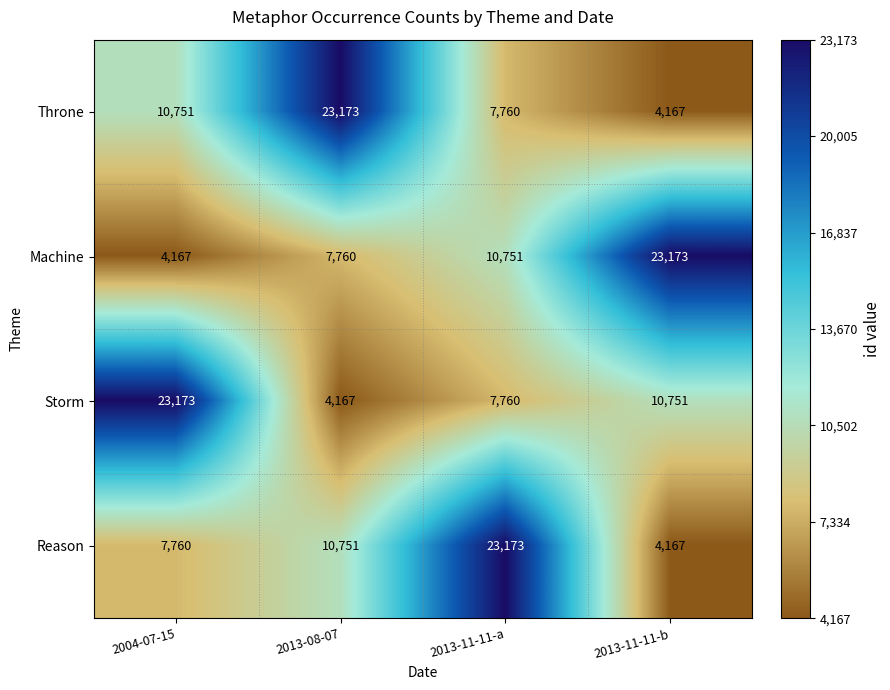

Which series changed the most between 2004-07-15 and 2013-11-11-b?

Machine